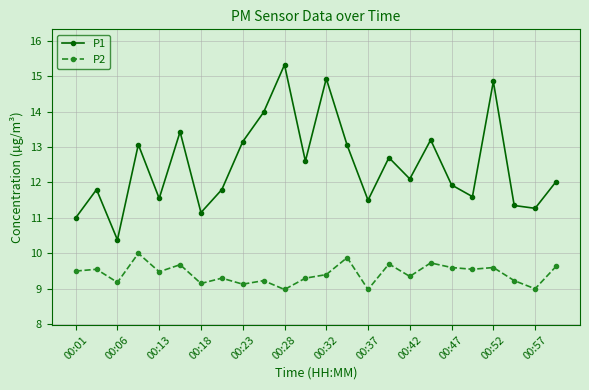

What is the sum of all P1 values?

299.7